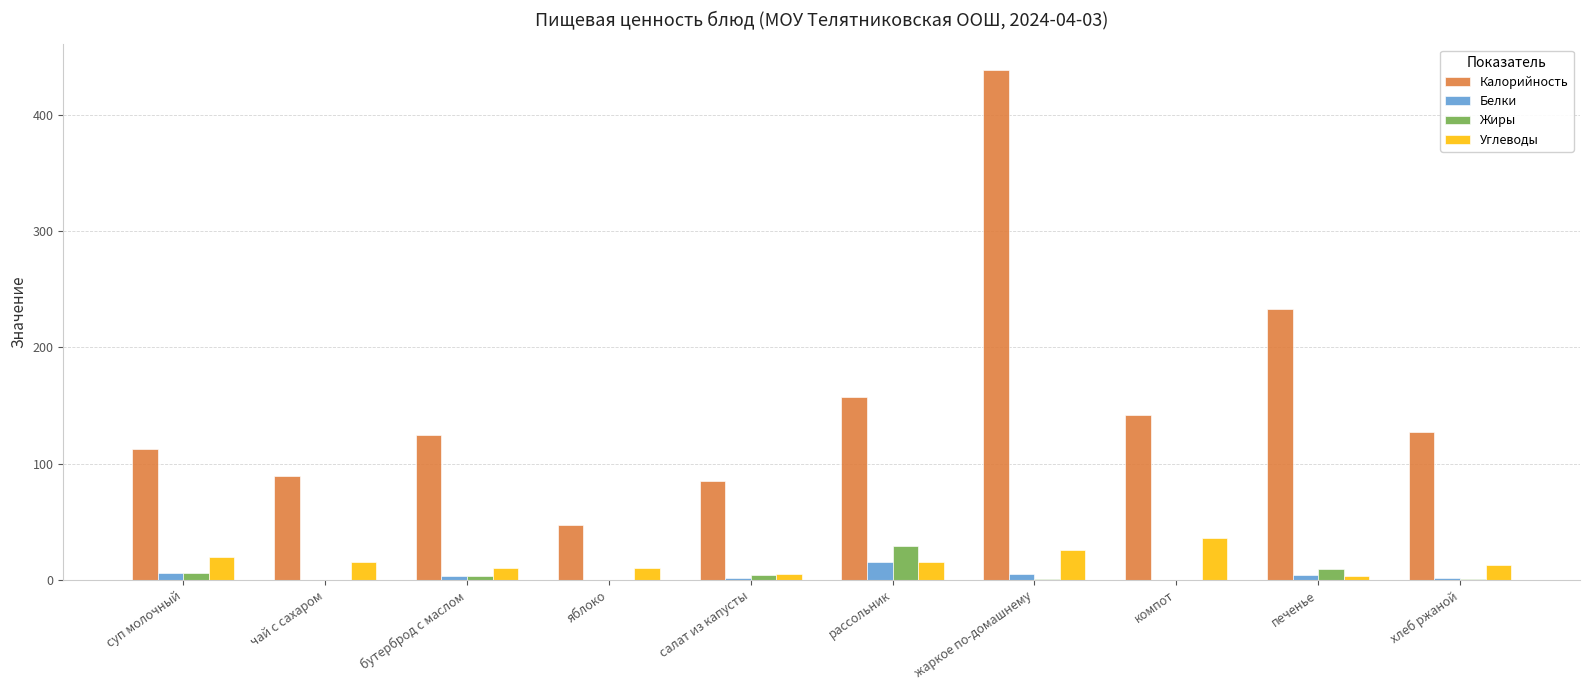

What is the greatest value displayed?

439.0